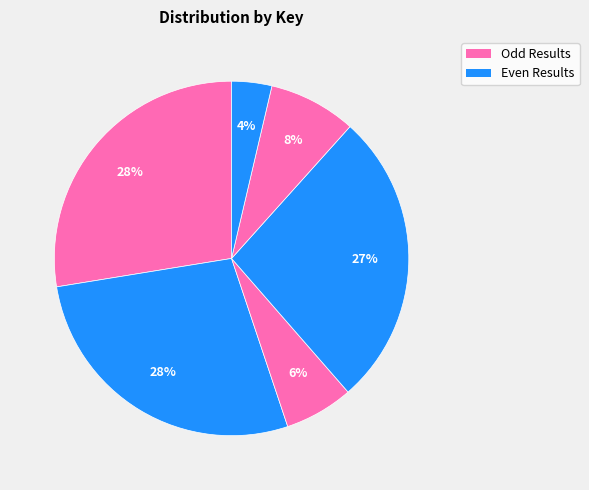

To the nearest percent, what is the average slice percentage?

17%